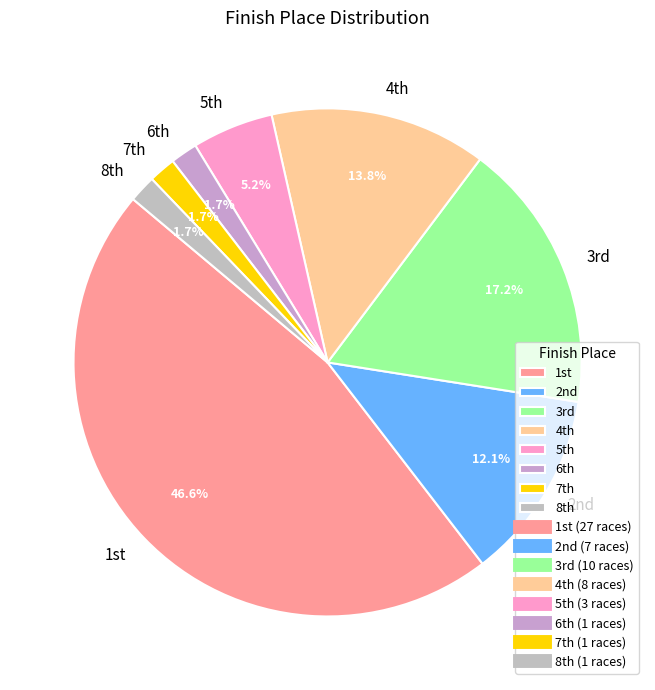

Which category has the biggest portion of the pie?

1st